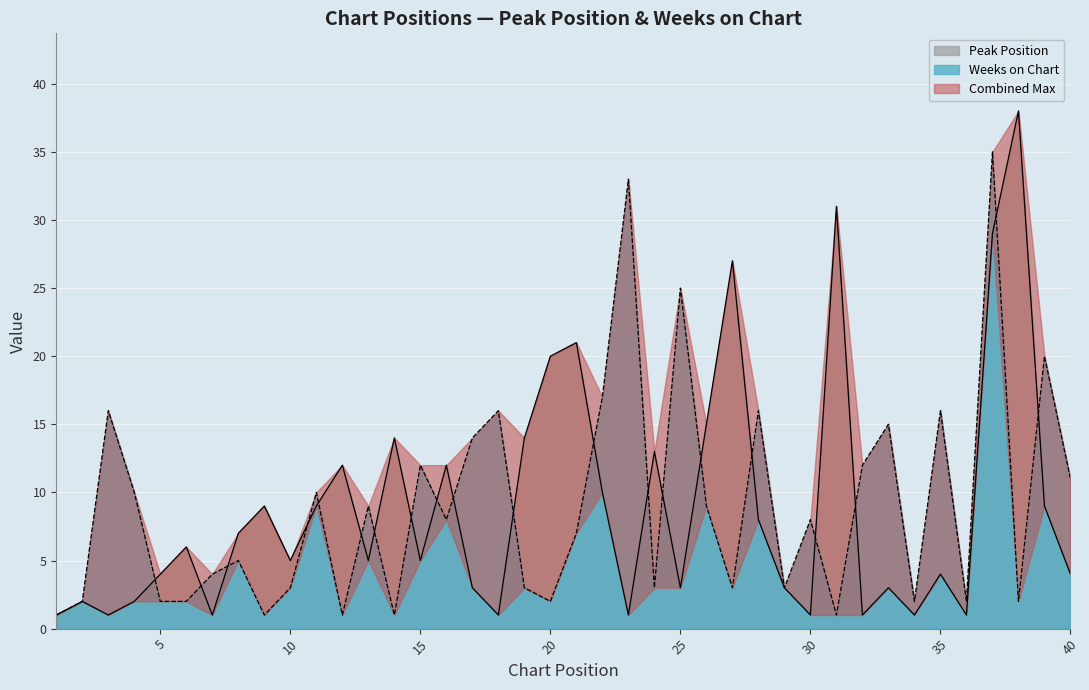

What is the smallest value displayed?

1